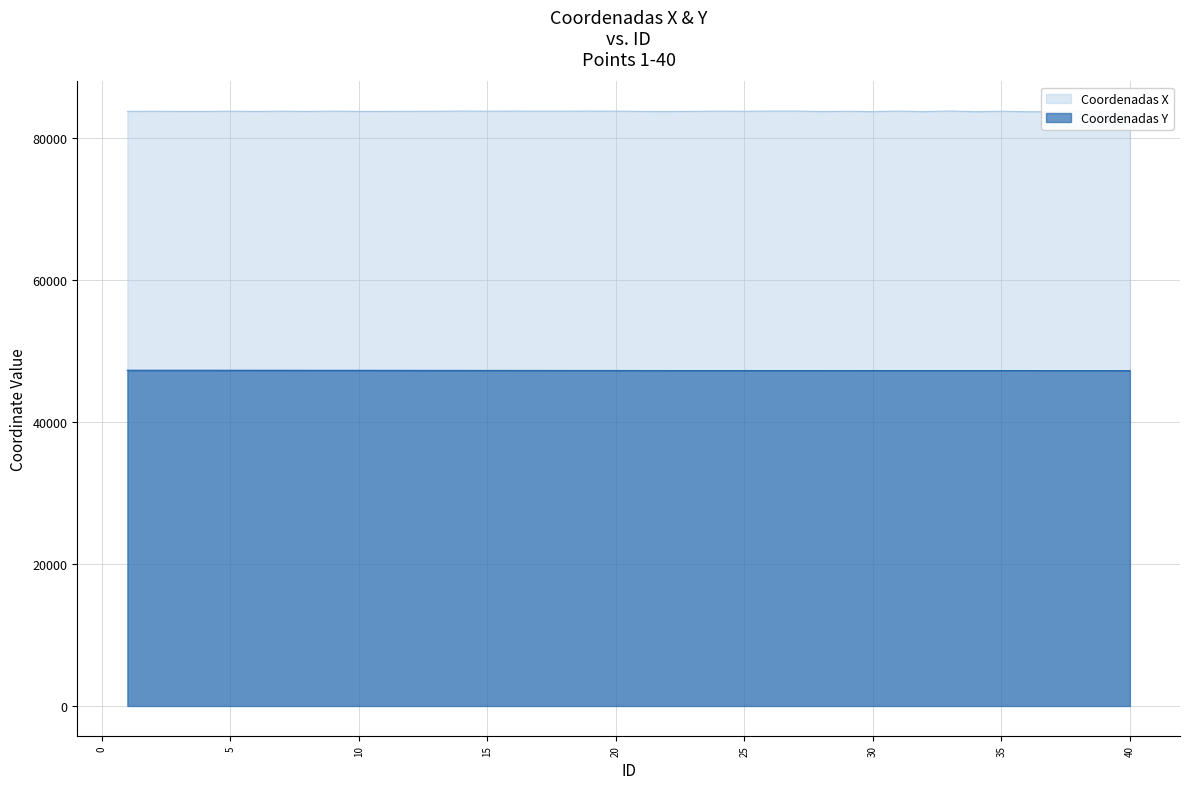

What are all the series names shown in the legend?

Coordenadas X, Coordenadas Y